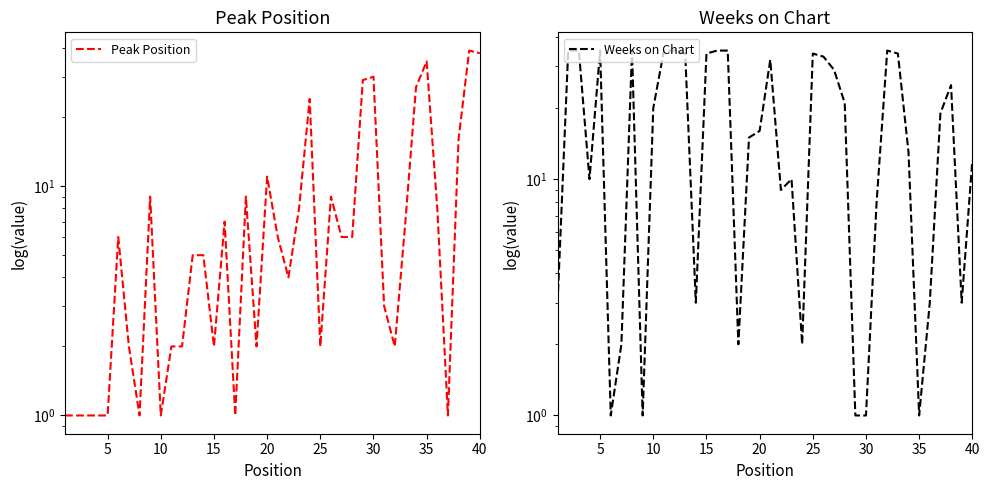

List the series in order of their overall mean, highest first.

Weeks on Chart, Peak Position